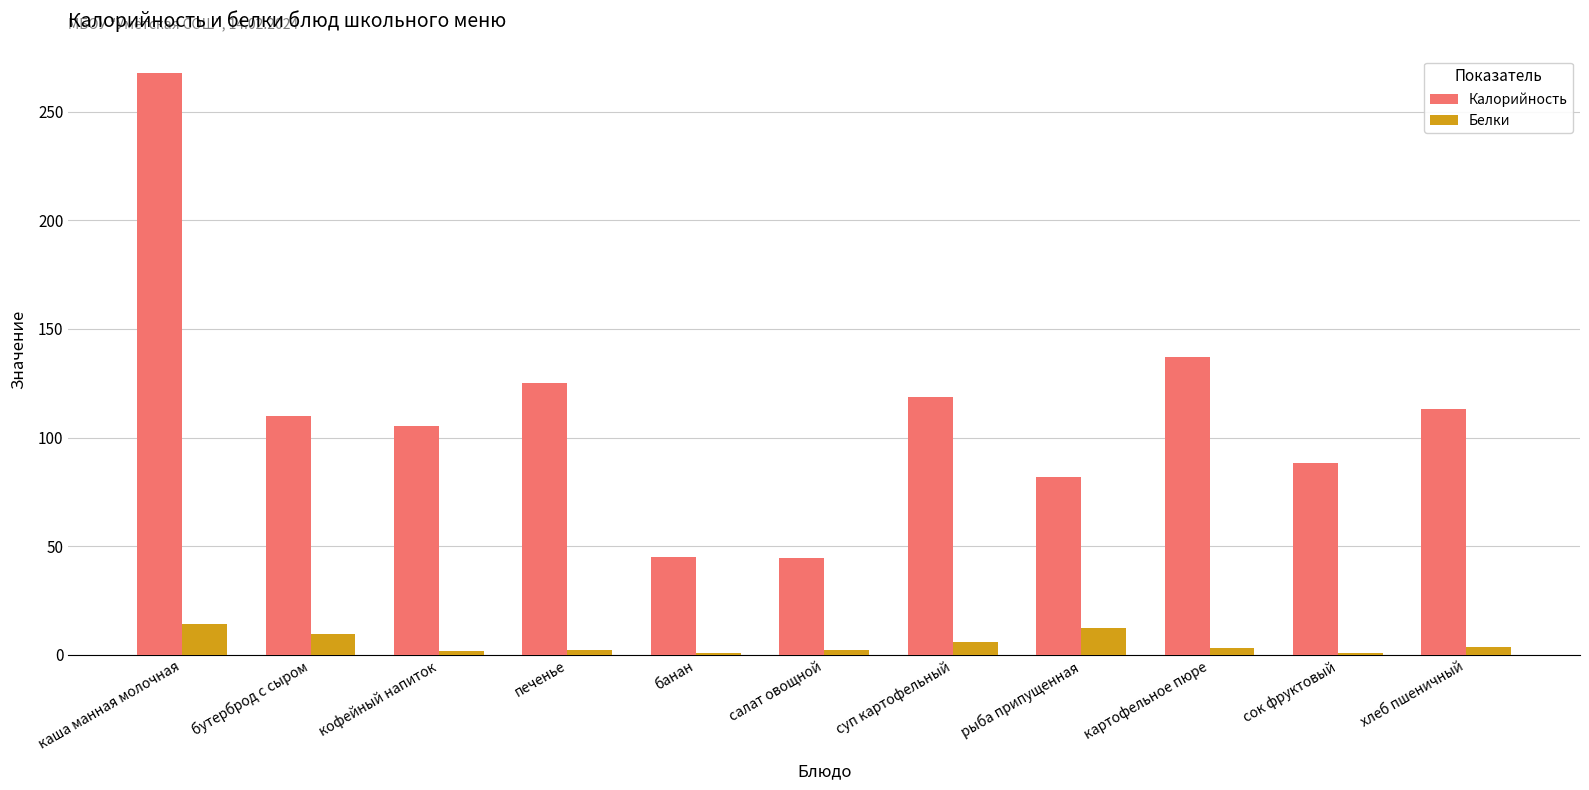

How many data points does each series have?

11